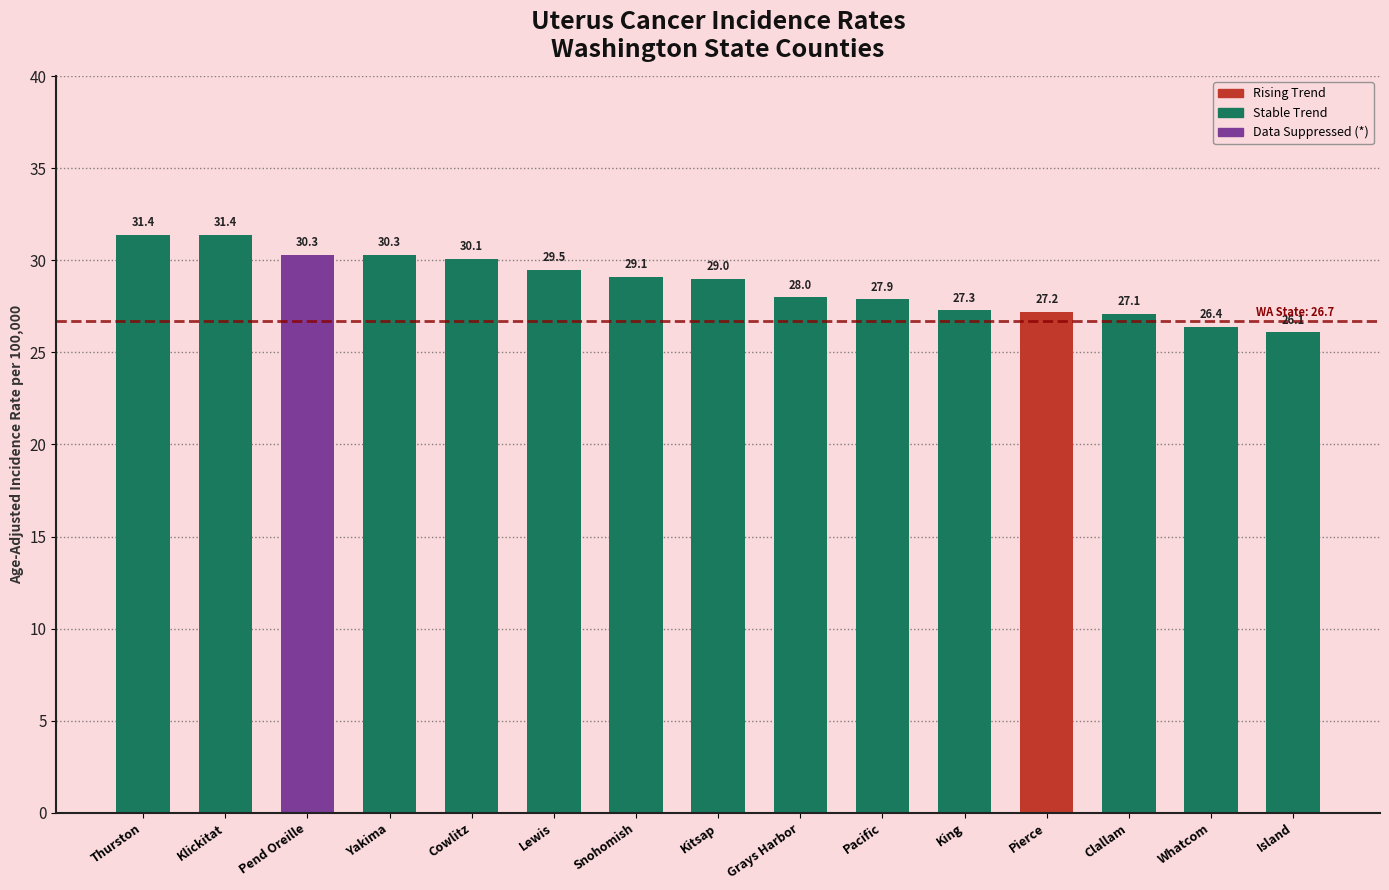

Reading right to left, list all the values displayed in this chart.

Island=26.1	Whatcom=26.4	Clallam=27.1	Pierce=27.2	King=27.3	Pacific=27.9	Grays Harbor=28.0	Kitsap=29.0	Snohomish=29.1	Lewis=29.5	Cowlitz=30.1	Yakima=30.3	Pend Oreille=30.3	Klickitat=31.4	Thurston=31.4